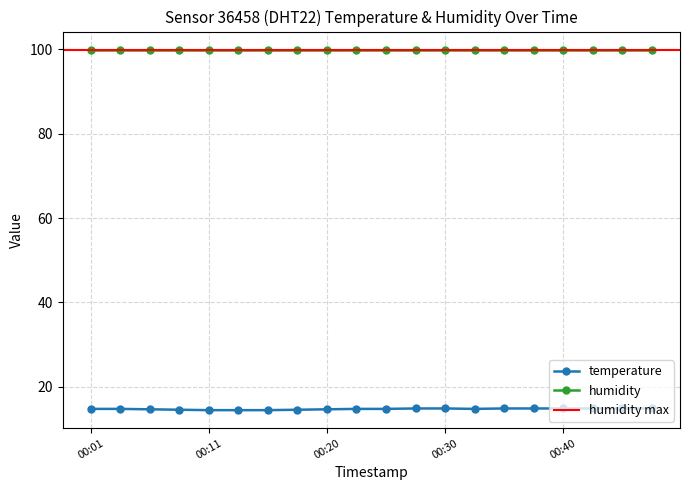

At which label is the value closest to 14?

00:11